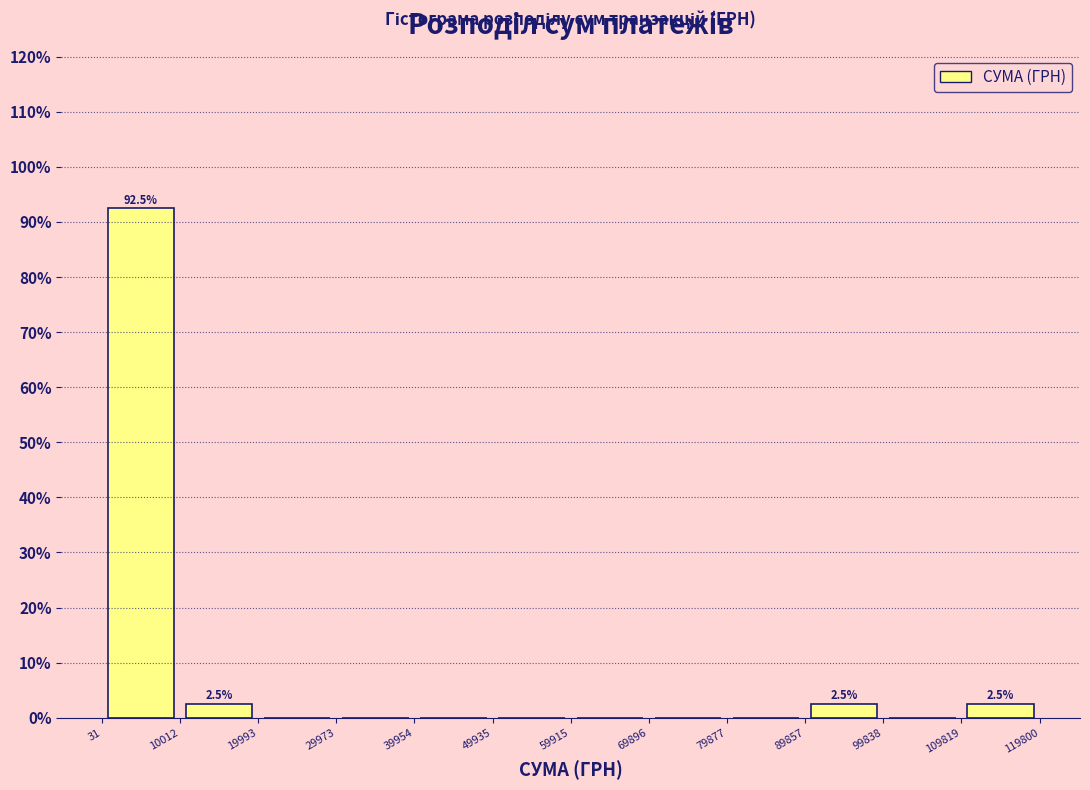

Which range on the x-axis has the tallest bar?

31 to 10012